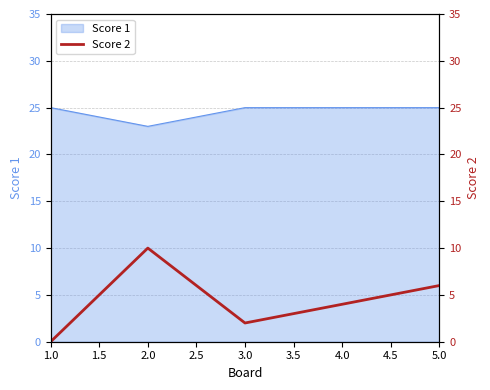

What is the lowest value of the Score 1 series?

23